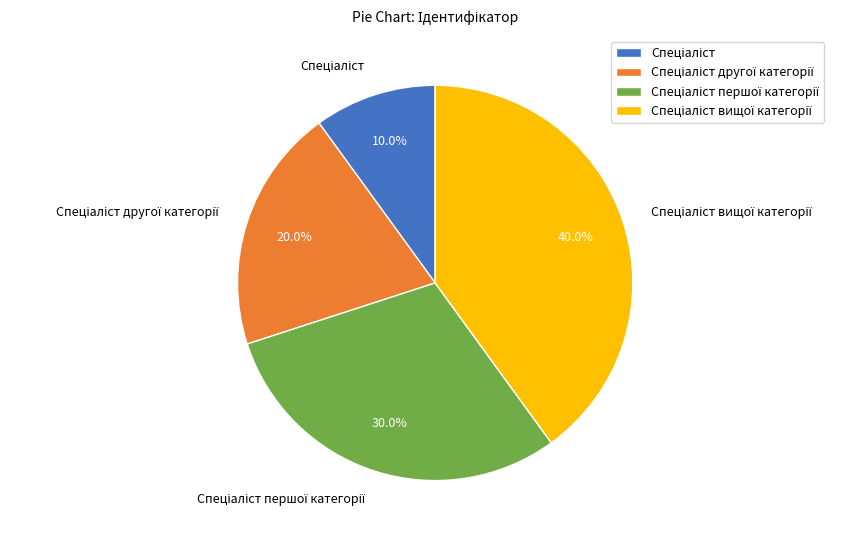

Is there a majority slice in this chart?

No